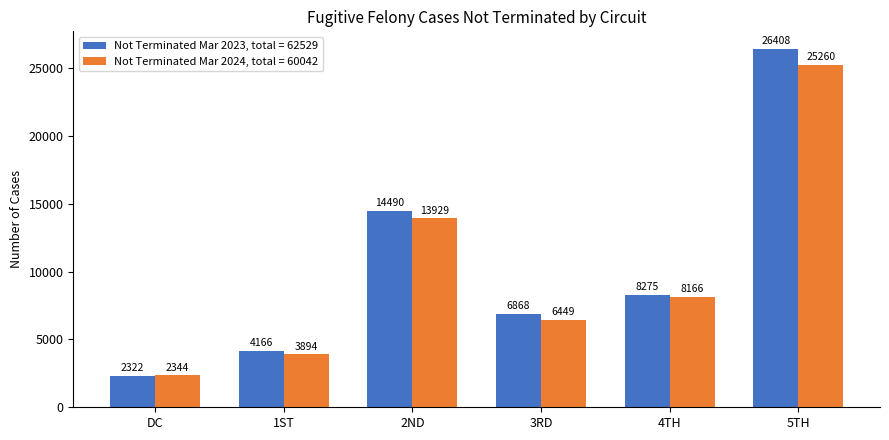

Reading right to left, what are all the values shown in this chart?

Not Terminated Mar 2023, total = 62529: 26408	8275	6868	14490	4166	2322
Not Terminated Mar 2024, total = 60042: 25260	8166	6449	13929	3894	2344